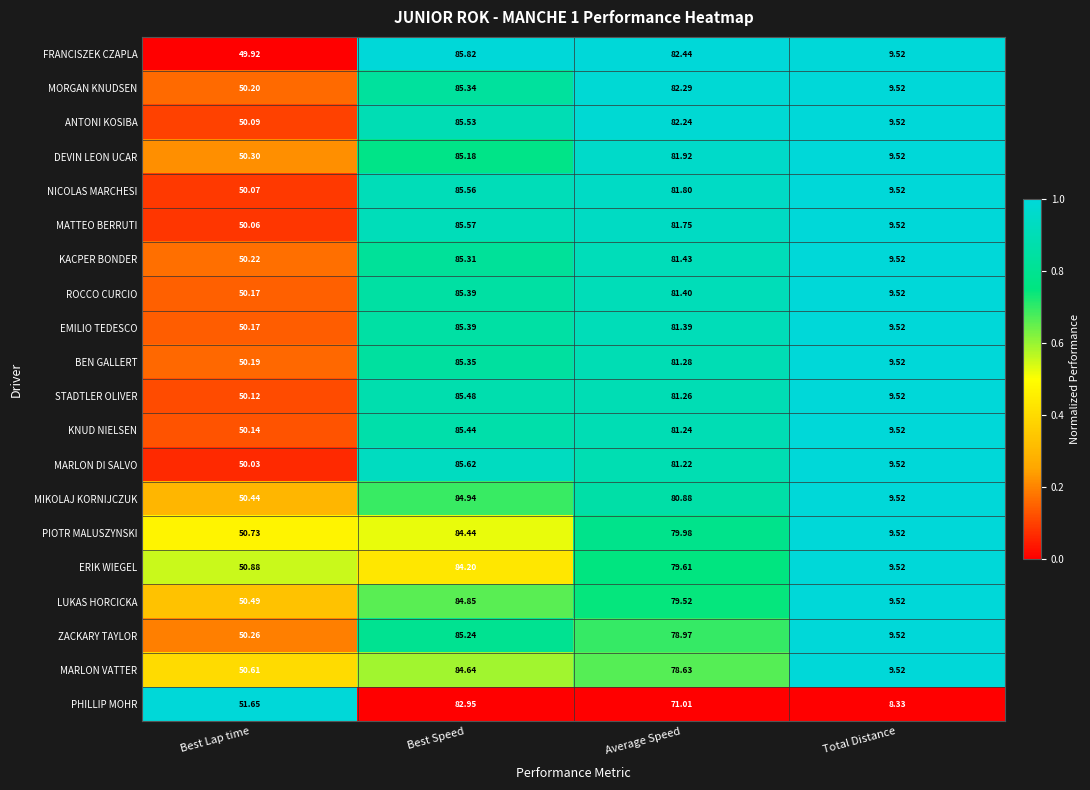

Which series changed the most between Best Speed and Total Distance?

FRANCISZEK CZAPLA